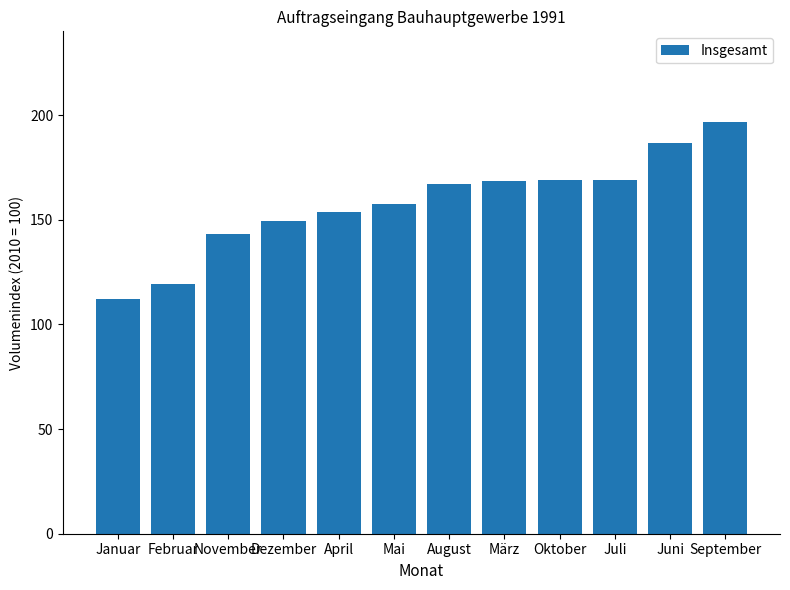

What position from the left is August?

7